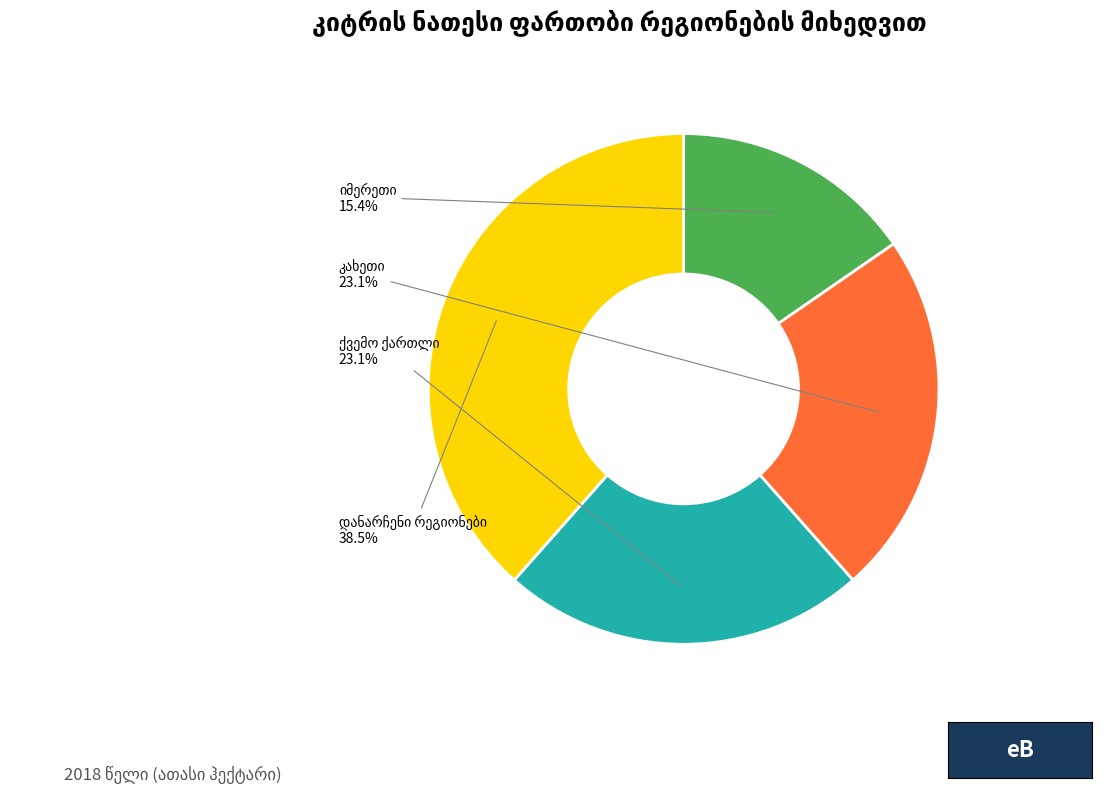

Is there any slice that represents more than half of the pie?

No